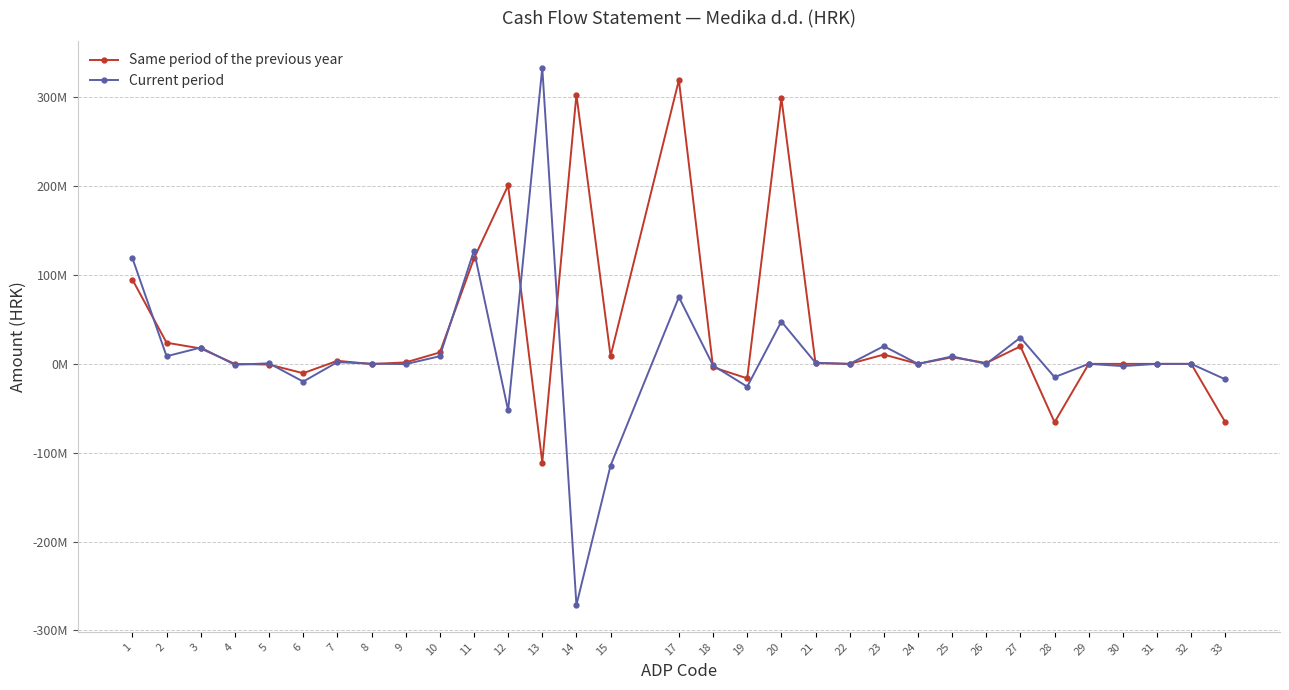

List the labels in order of Same period of the previous year value, smallest first.

13, 28, 33, 19, 6, 18, 5, 8, 4, 22, 24, 29, 30, 31, 32, 21, 26, 9, 7, 25, 15, 23, 10, 3, 27, 2, 1, 11, 12, 20, 14, 17